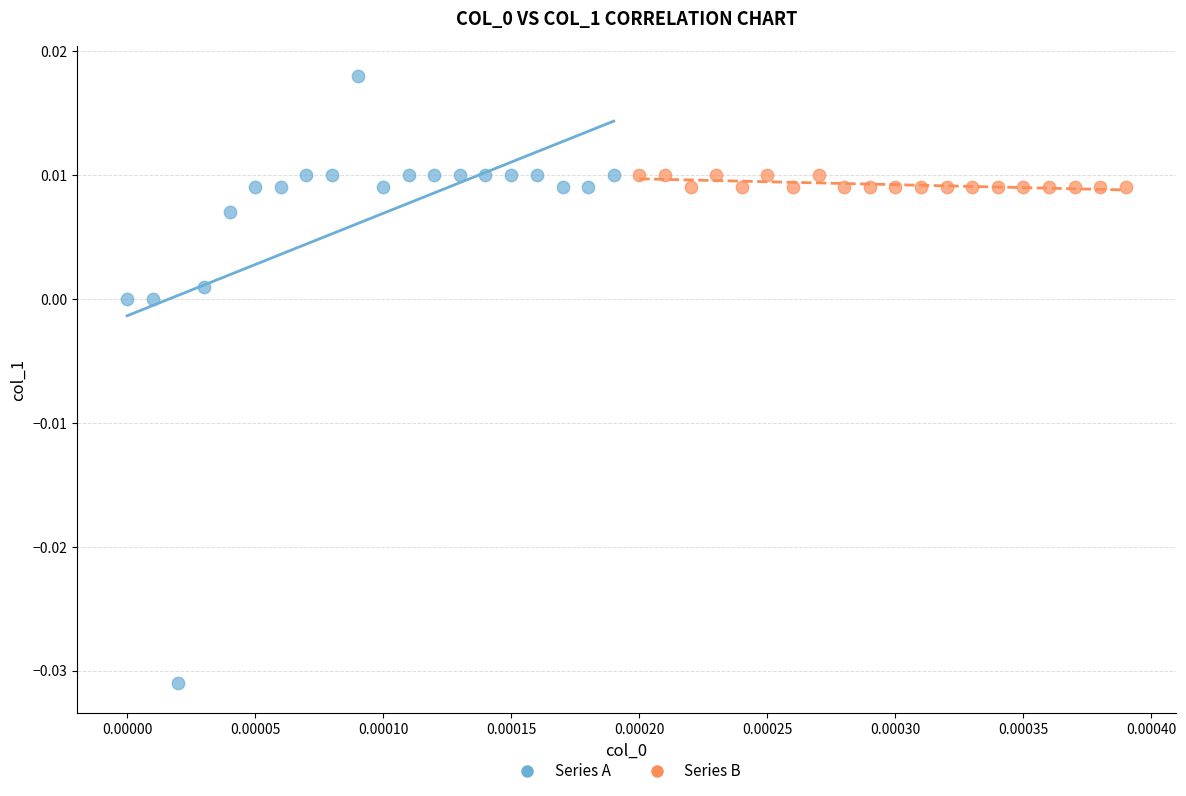

Which series contains the lowest Y value?

Series A